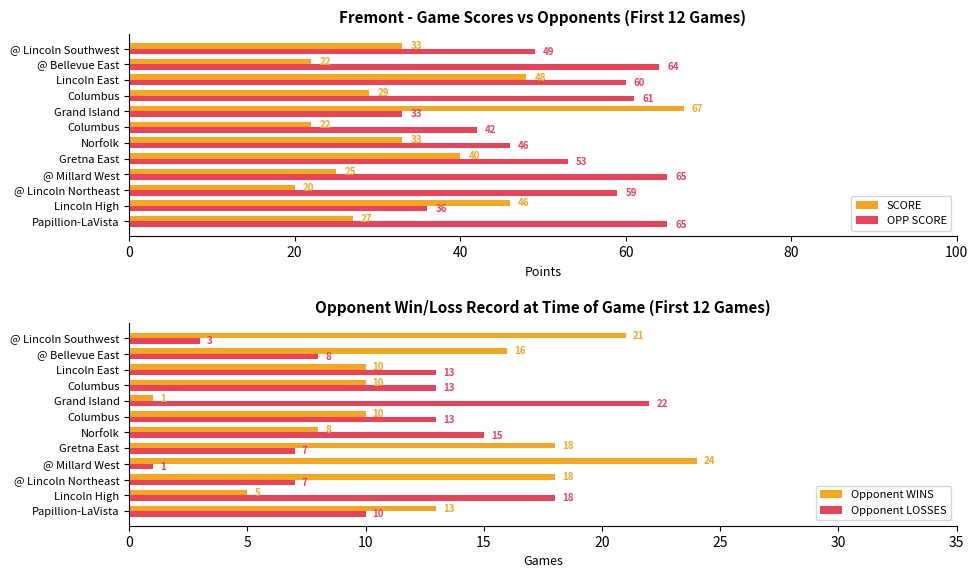

What is the label of the 4th bar from the right?

Columbus